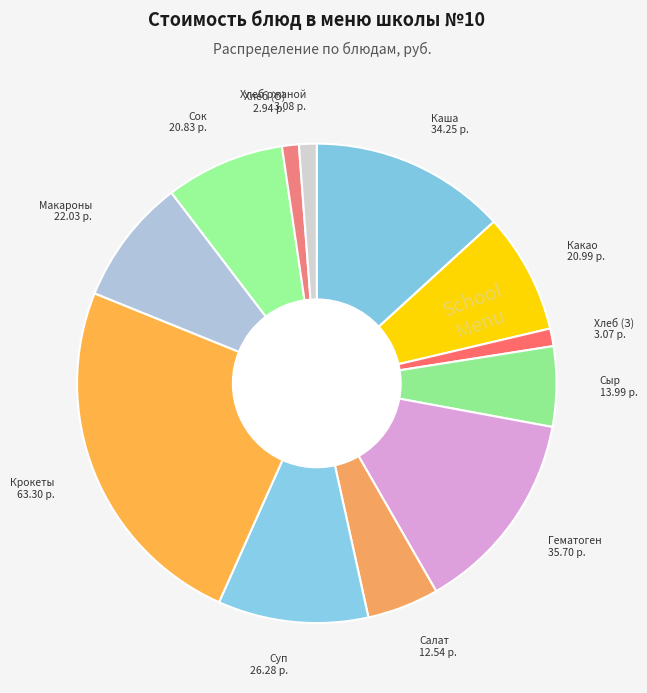

How many slices are in this pie chart?

12